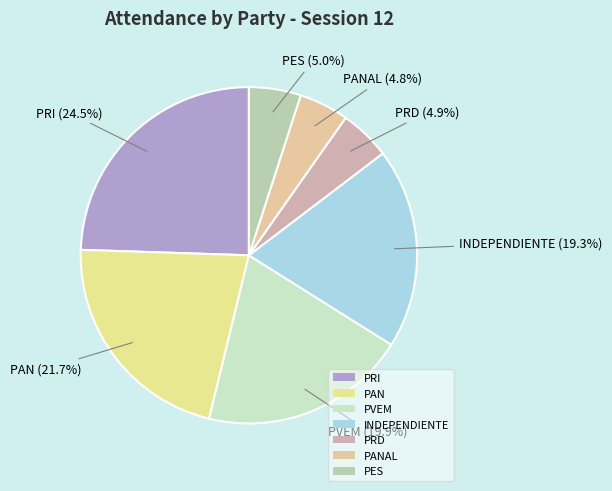

Which category has the biggest portion of the pie?

PRI